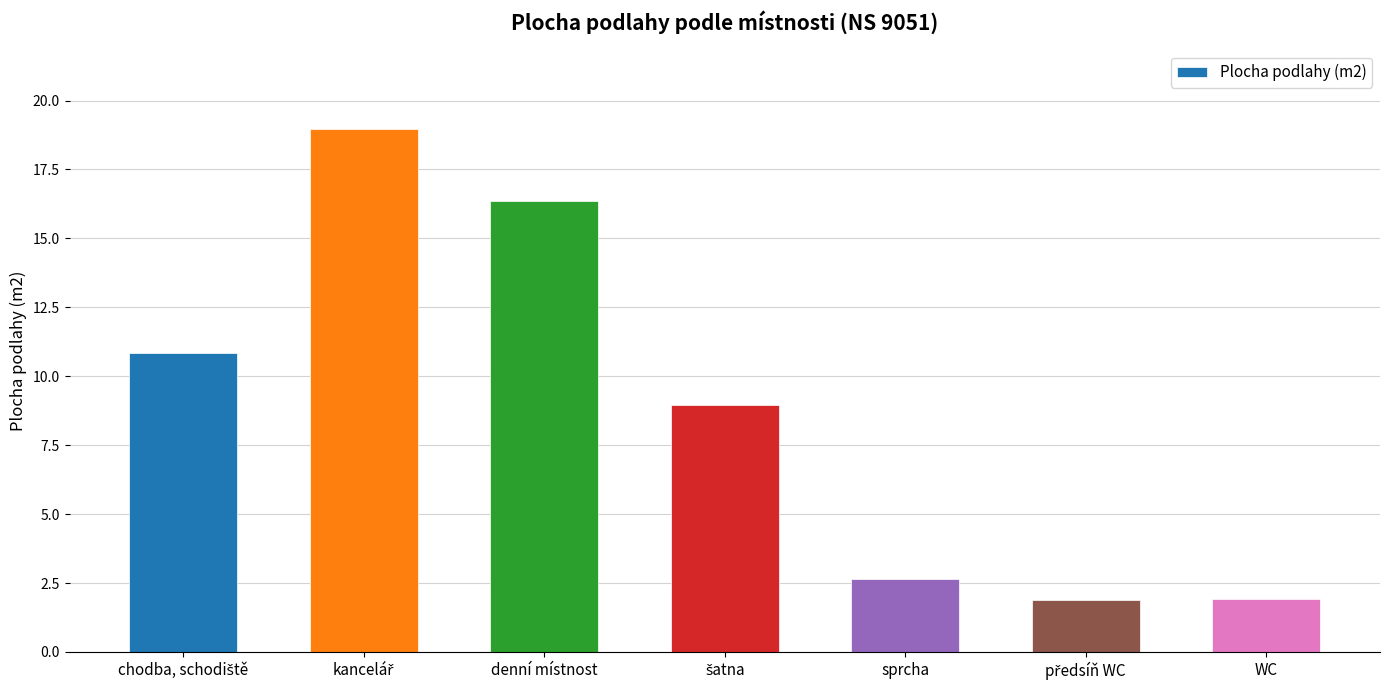

Is it true that the value at sprcha is 2.7?

True